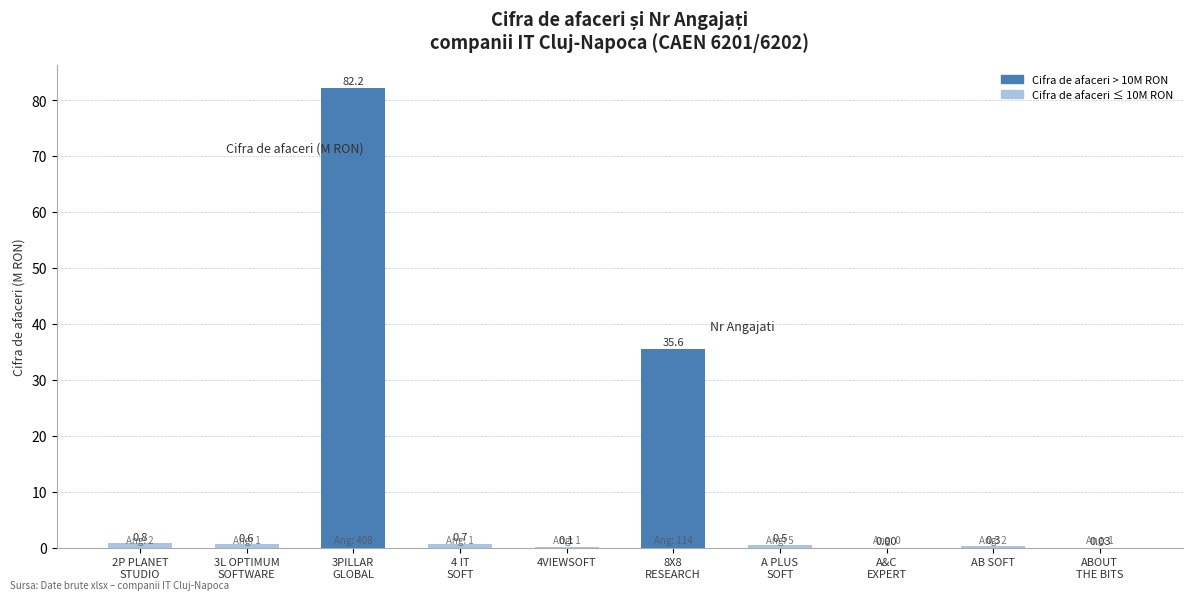

What is the change in value from 3L OPTIMUM
SOFTWARE to A PLUS
SOFT?

-0.1